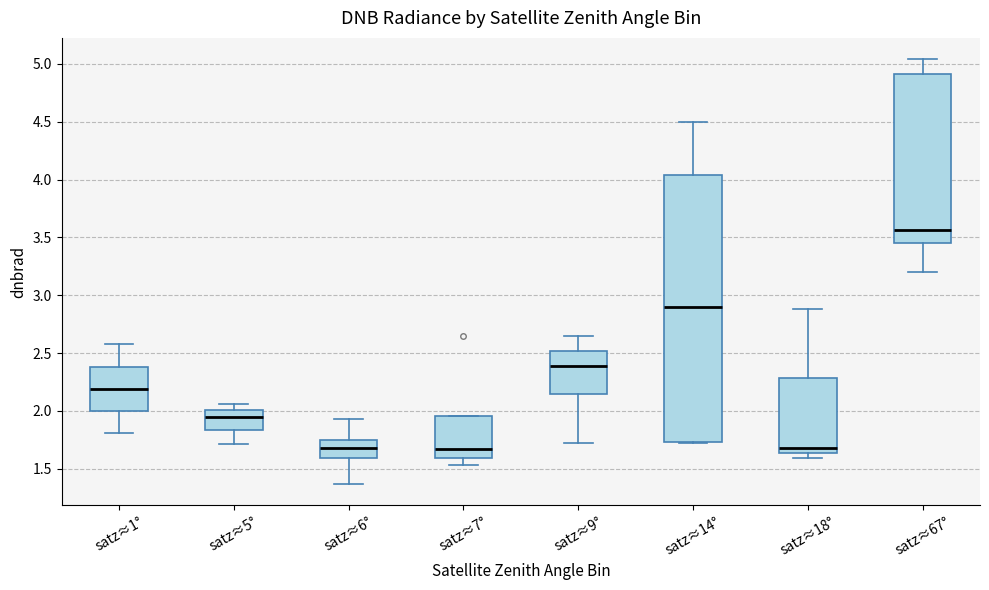

Where is the lower edge of the box for satz≈9° on the y-axis? The values are not printed on the chart, so give them approximately, as read against the axis.

2.15